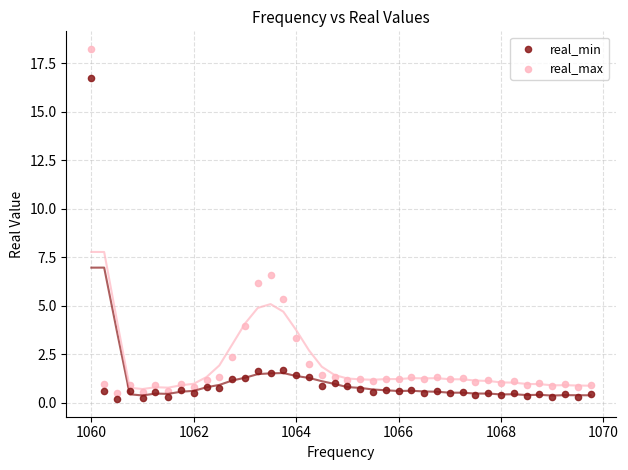

Which series contains the highest Y value?

real_max